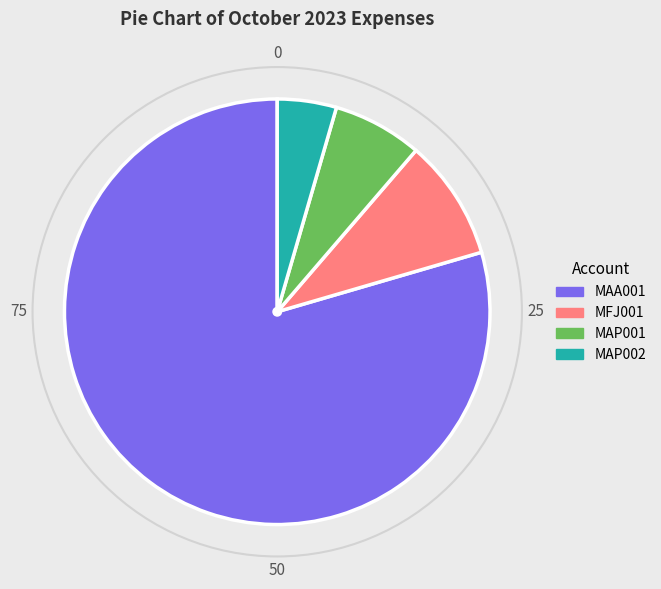

Does MAA001 account for over 50% of the chart?

Yes